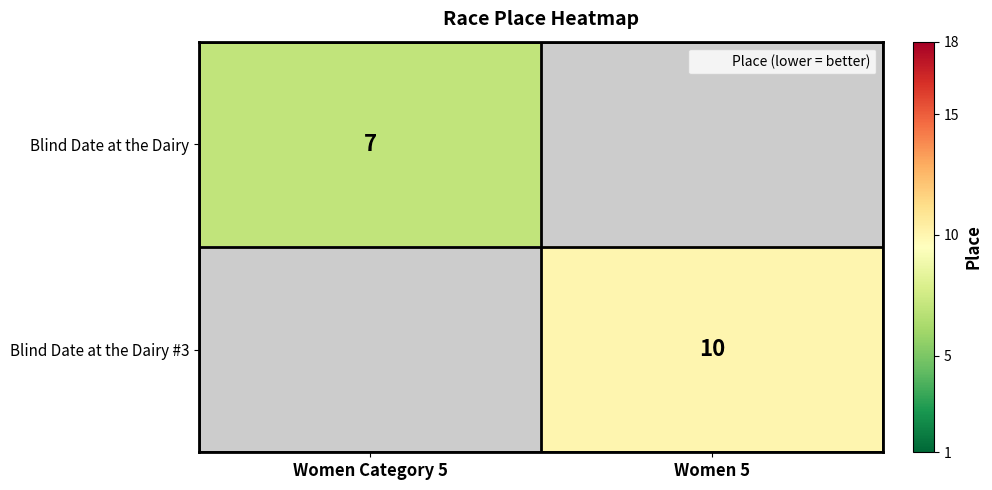

Is the value of Blind Date at the Dairy #3 at Women Category 5 greater than the value of Blind Date at the Dairy at Women Category 5?

No